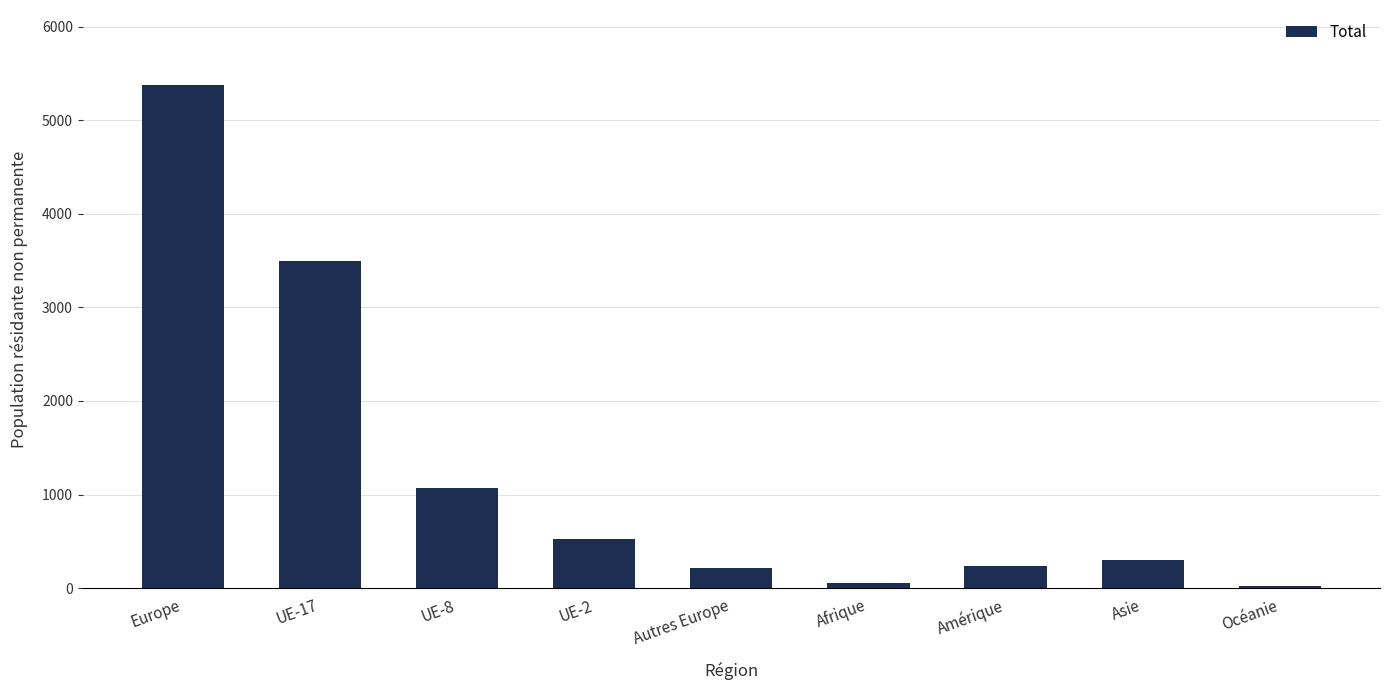

What is the label of the 9th bar from the right?

Europe